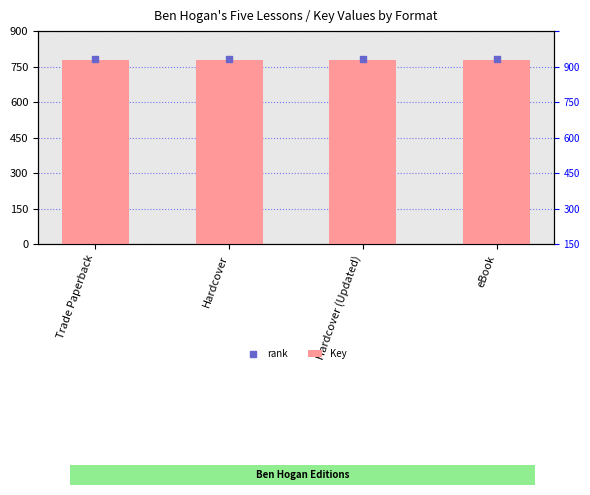

What is the total value across all series at Trade Paperback?

1562